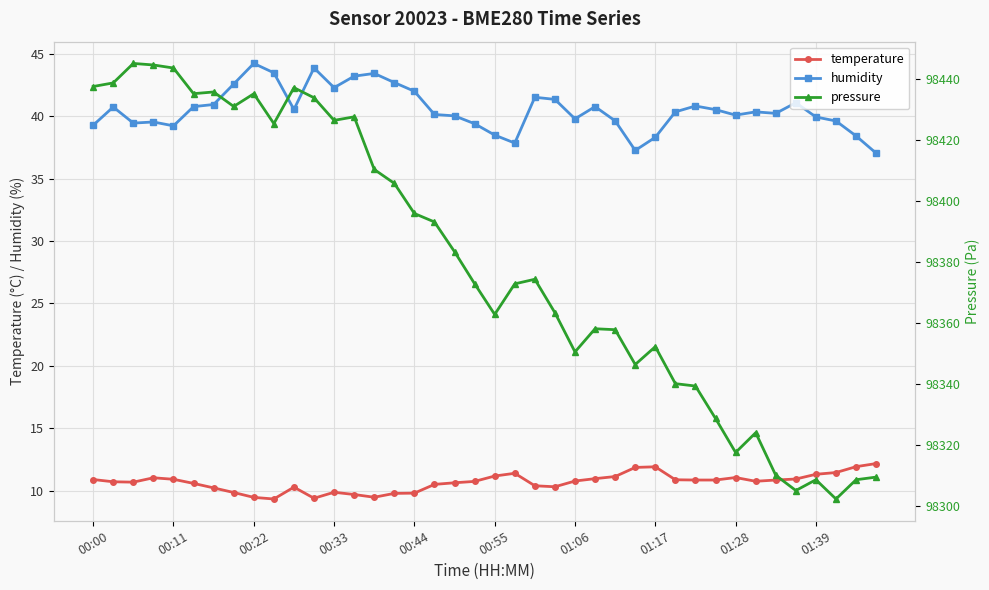

What is the average value of the humidity series?

40.5